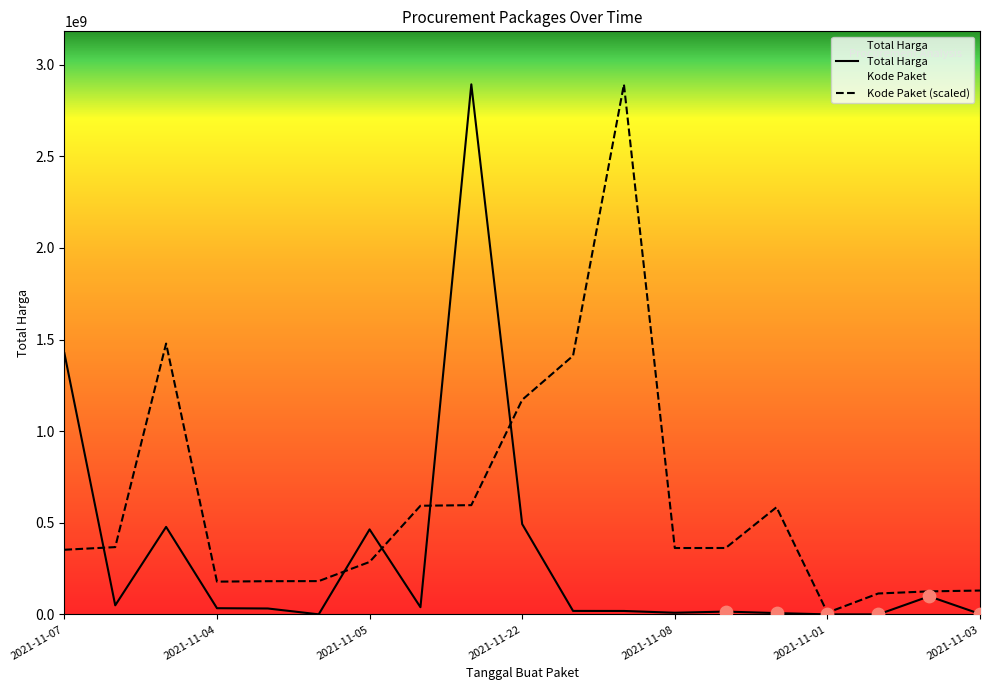

Which series reaches the minimum Y coordinate?

Total Harga